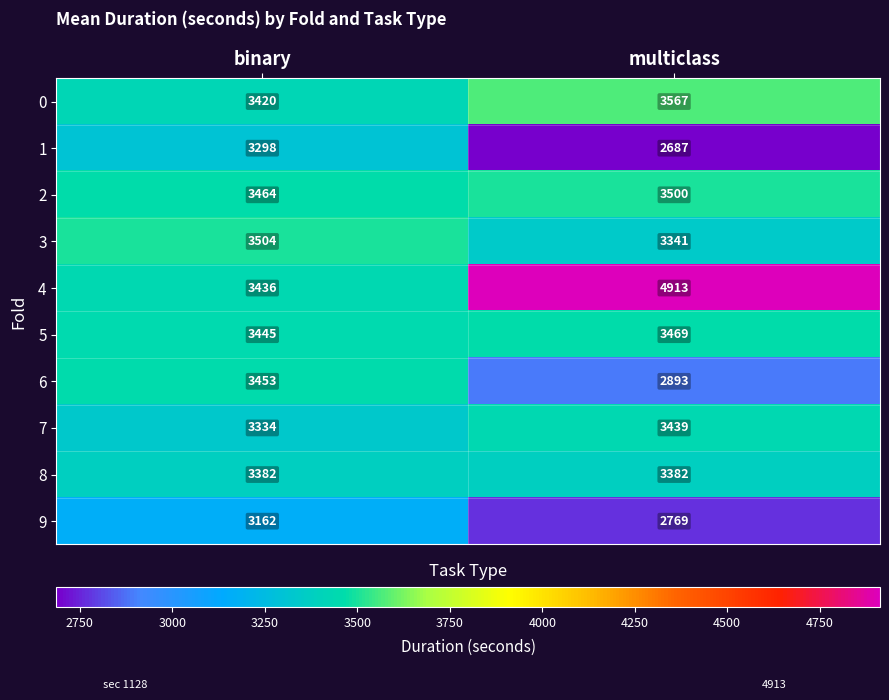

What is the total value across all series at binary?

33898